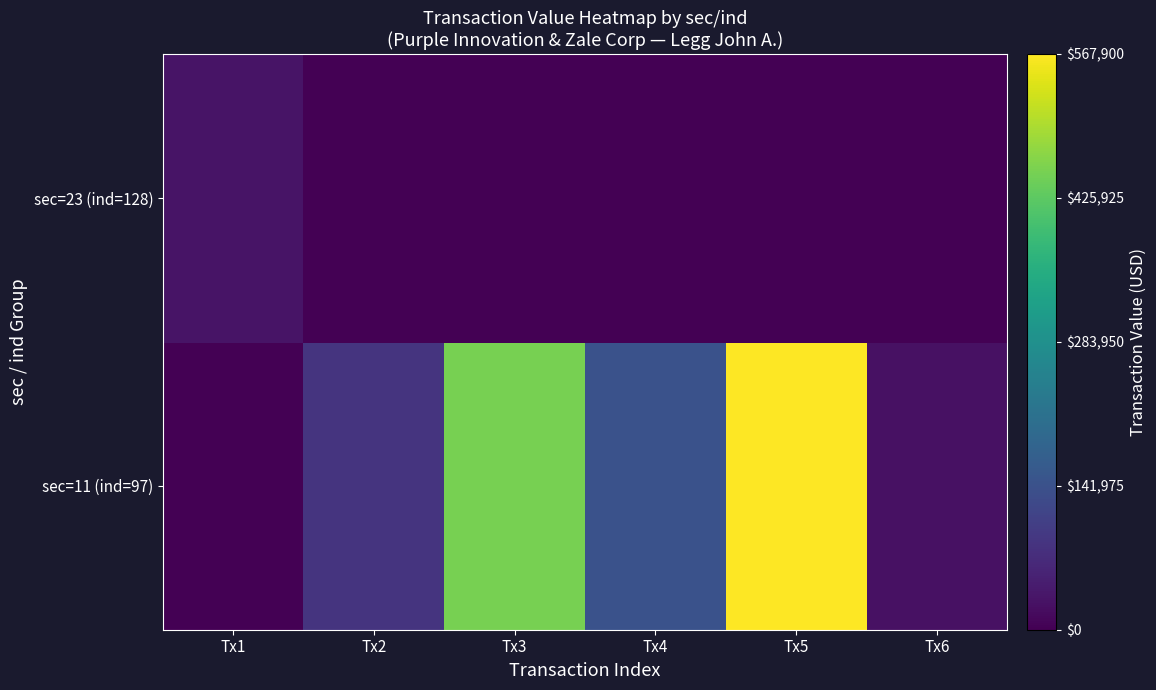

At which category is the sum across all series the highest?

Tx5